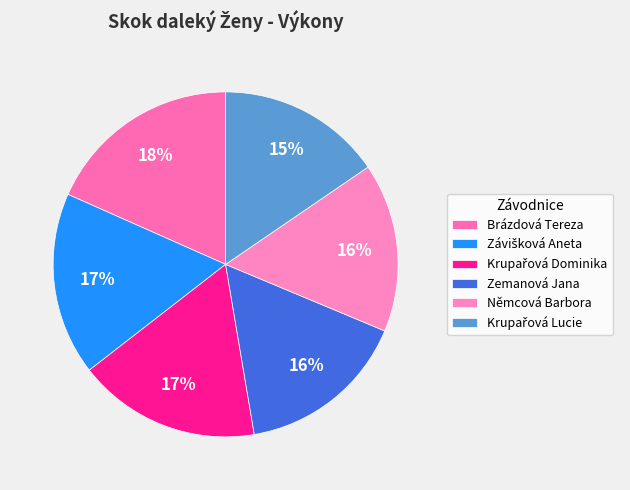

To the nearest percent, what portion does Němcová Barbora represent?

16%